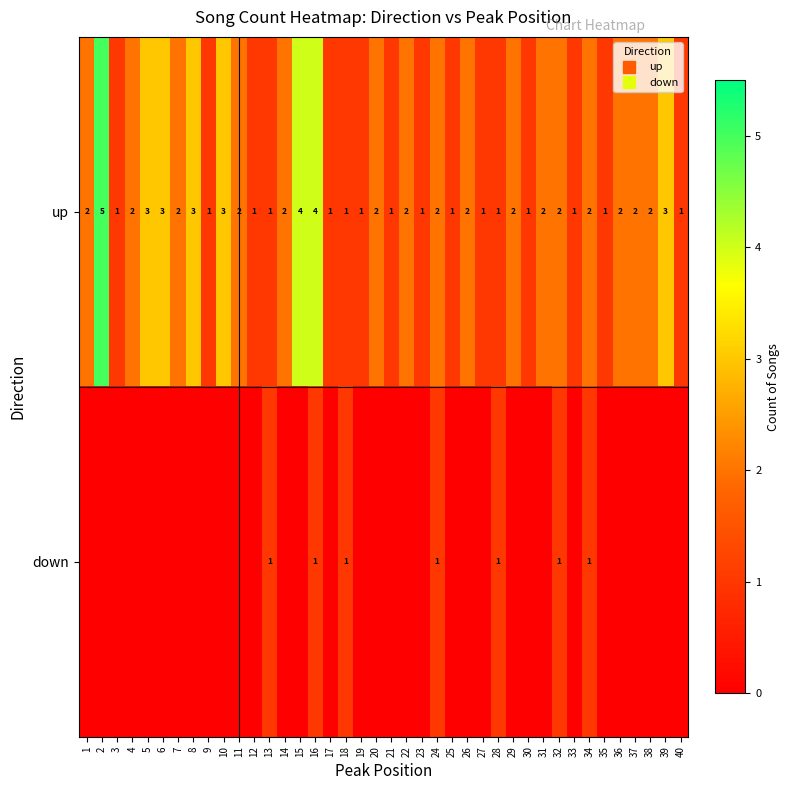

At how many categories does at least one series exceed 1?

24